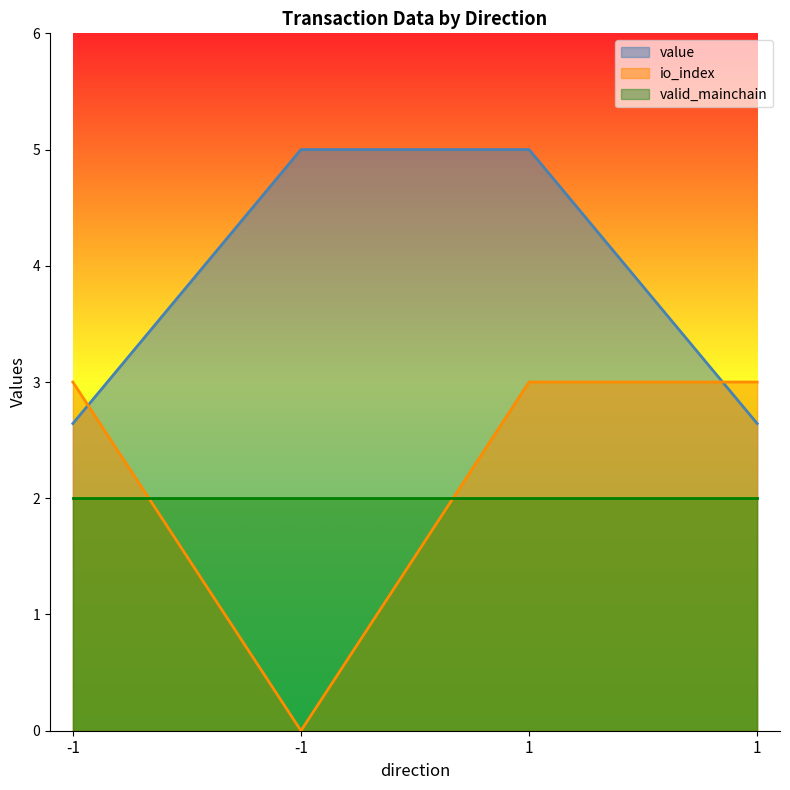

At which label does io_index reach its peak?

-1